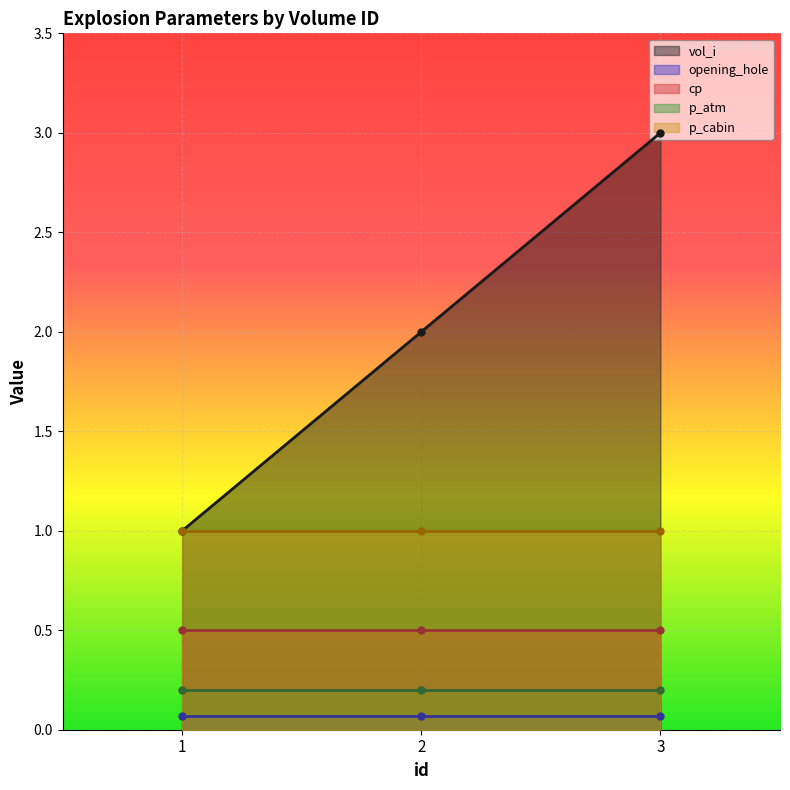

Reading left to right, transcribe all the data shown in this chart.

vol_i: 1.0	2.0	3.0
opening_hole: 0.1	0.1	0.1
cp: 0.5	0.5	0.5
p_atm: 0.2	0.2	0.2
p_cabin: 1.0	1.0	1.0